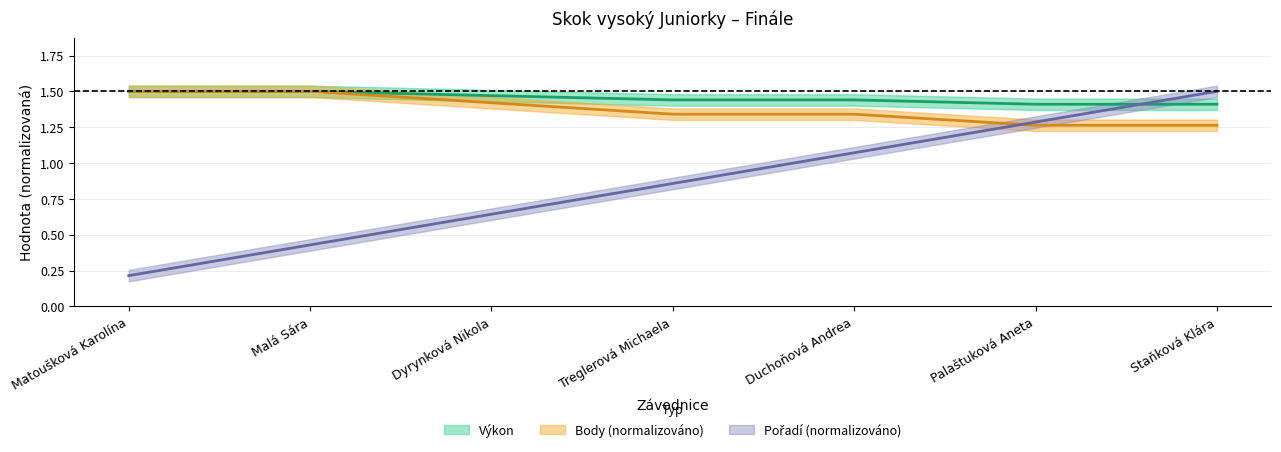

Is this an area chart (filled region under the line)?

No